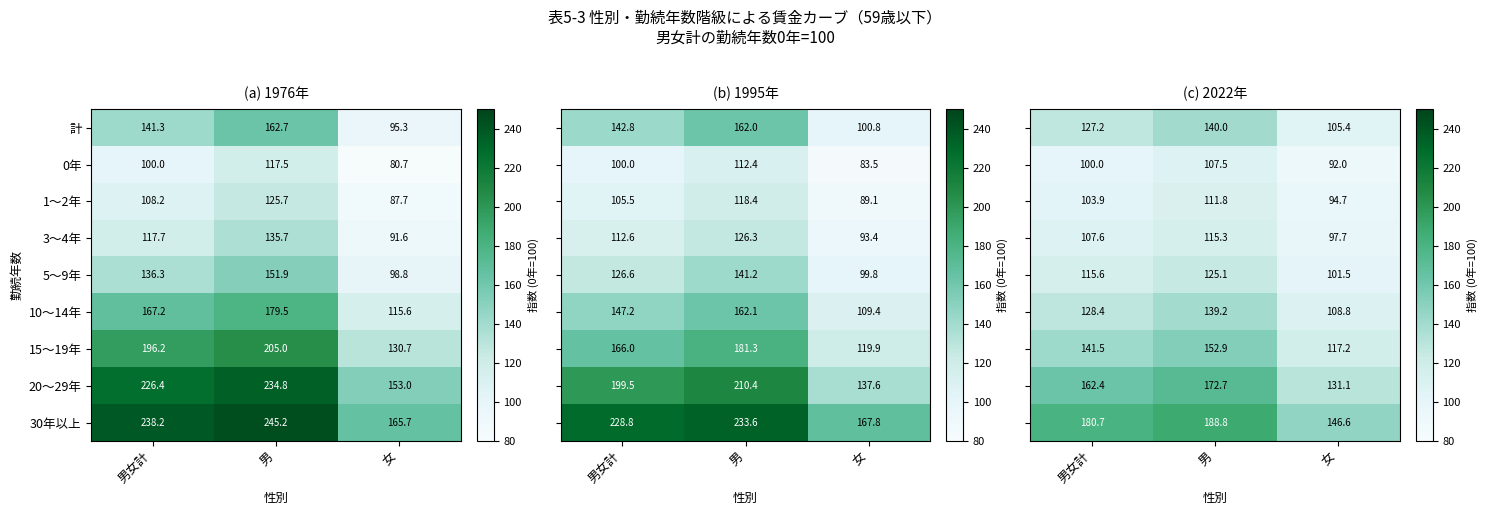

Is it true that 計 equals 53.6 at 女?

False